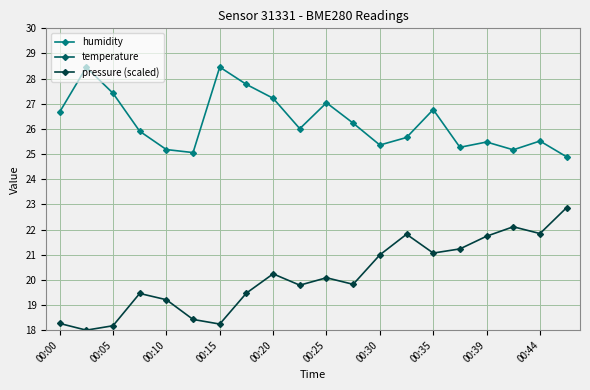

At which label does pressure (scaled) first exceed 20?

00:20